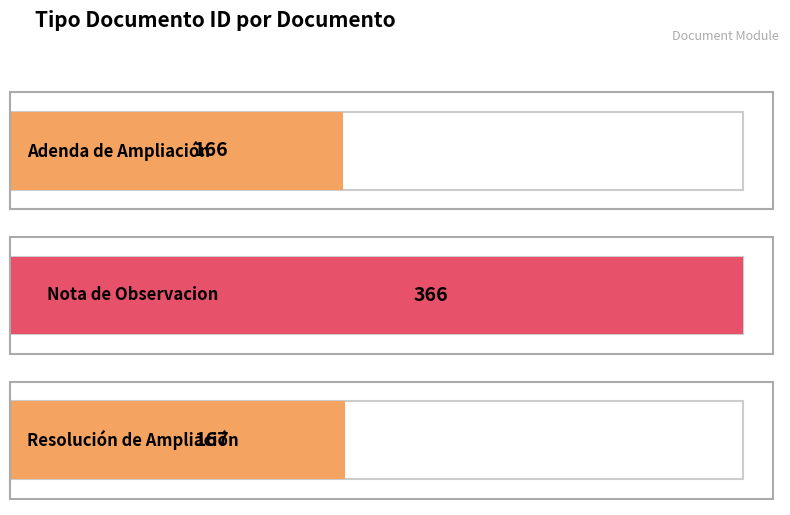

True or false: the data shows 643 at Nota de Observacion.

False